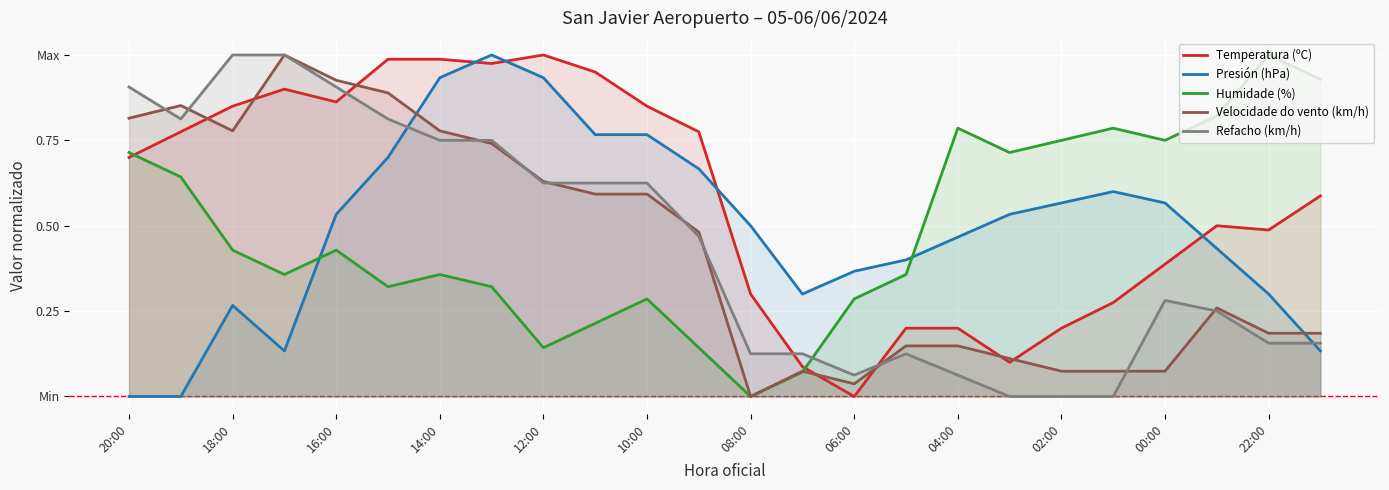

What are all the series names shown in the legend?

Temperatura (ºC), Presión (hPa), Humidade (%), Velocidade do vento (km/h), Refacho (km/h)